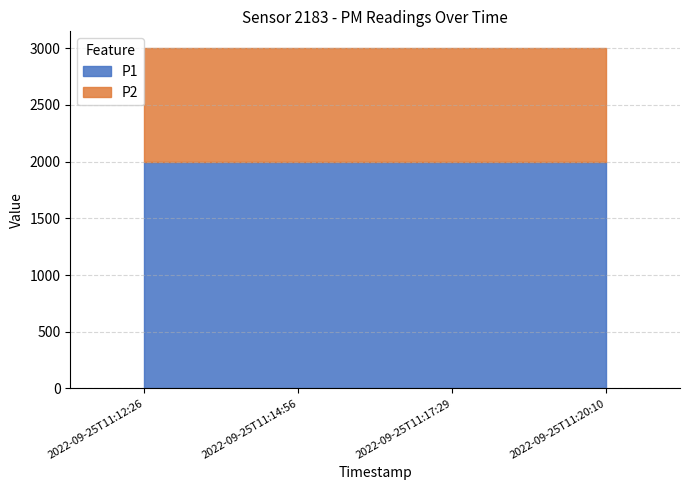

What is the maximum value shown in the chart?

1999.9